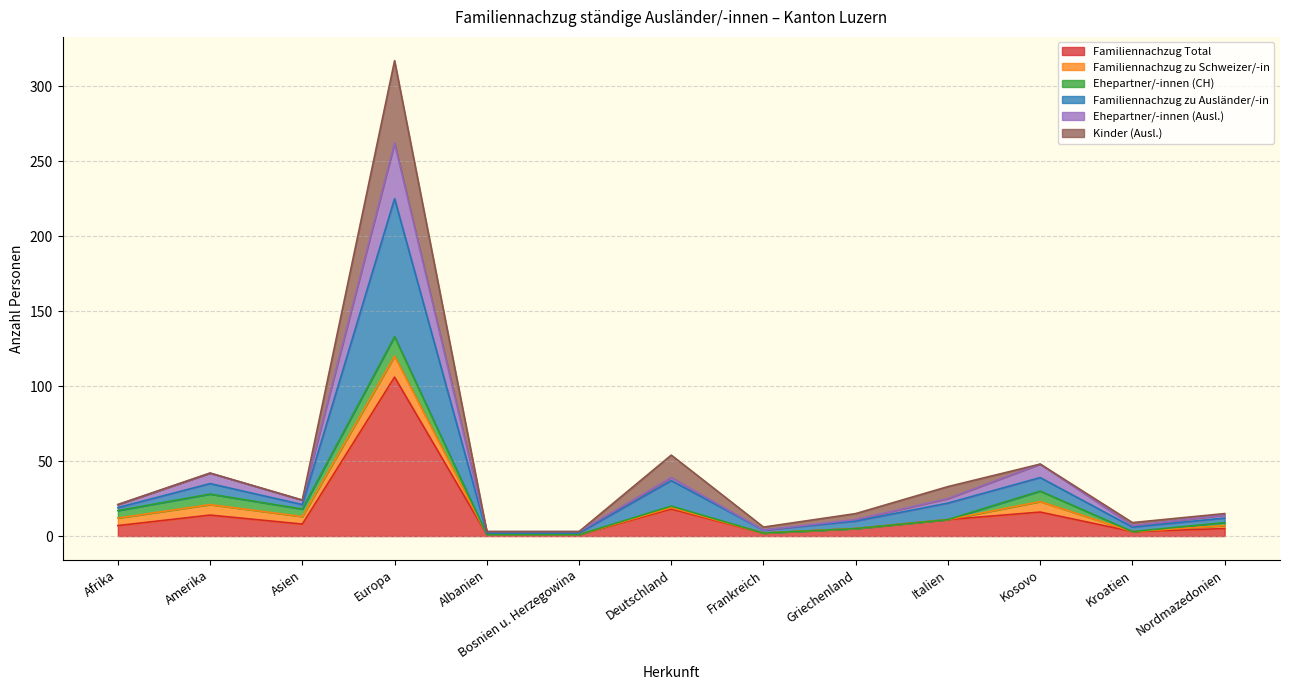

Does the chart display data point markers on the line(s)?

No